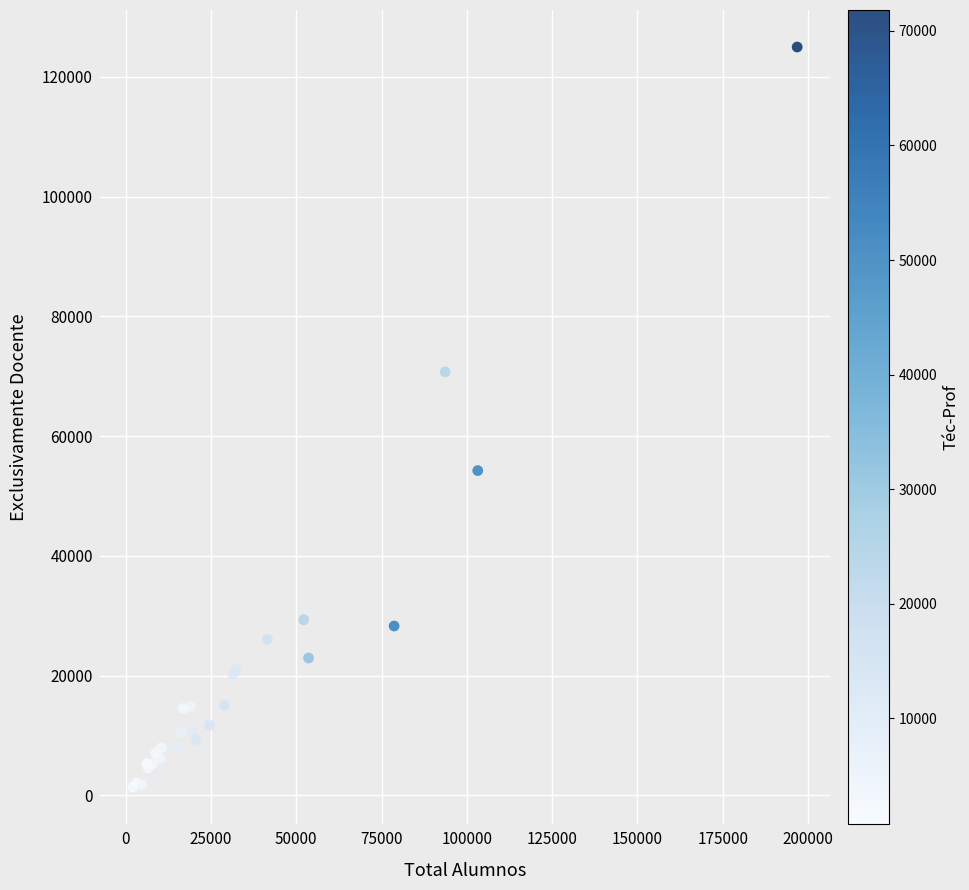

What Y value in the scatter plot is closest to 63184?

70740